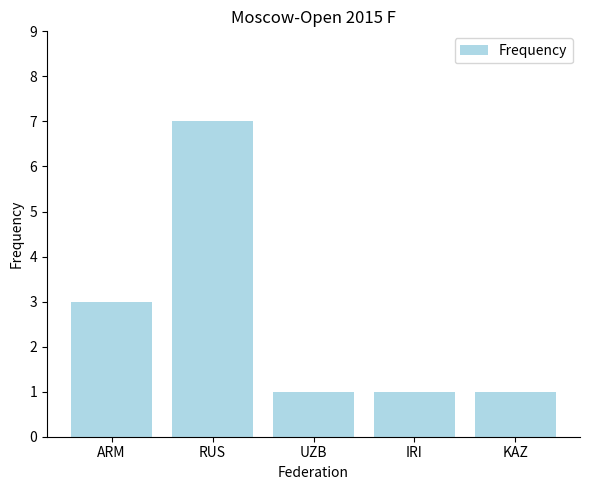

Is it true that the value at UZB is 1?

True